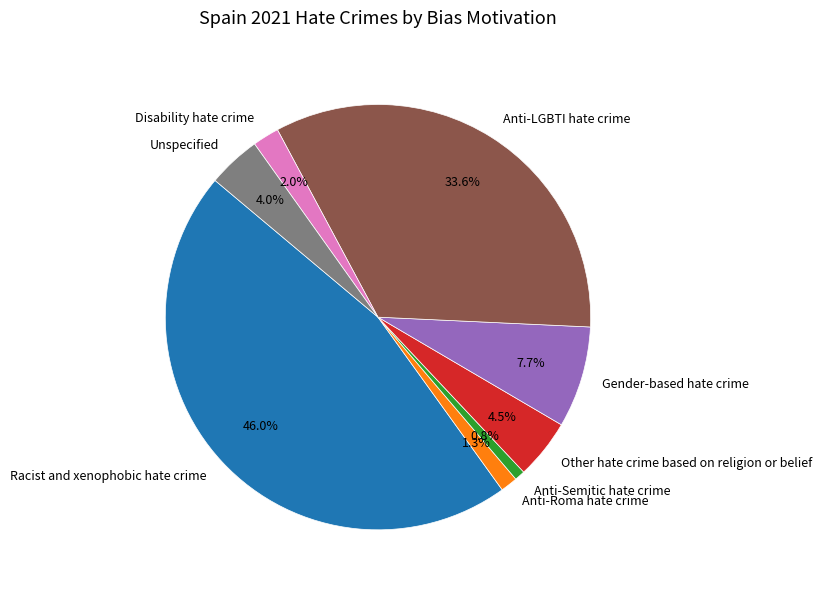

How many segments does this pie chart have?

8